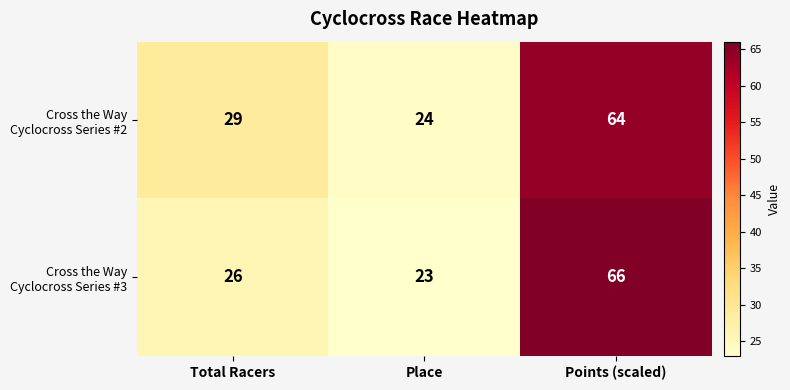

Which label corresponds to the largest value in the chart?

Points (scaled)